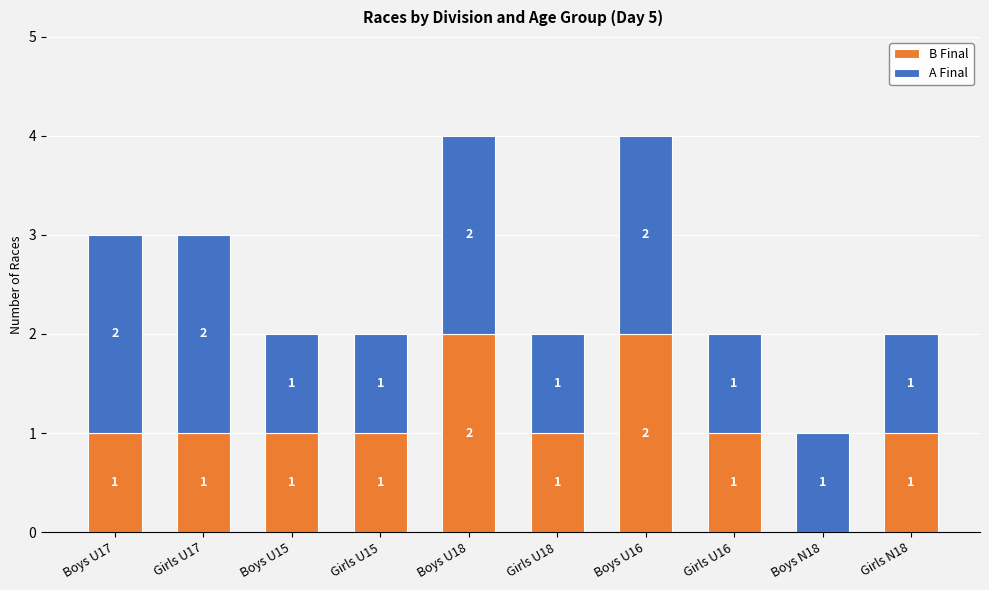

Reading left to right, transcribe the values for B Final.

Boys U17=1	Girls U17=1	Boys U15=1	Girls U15=1	Boys U18=2	Girls U18=1	Boys U16=2	Girls U16=1	Boys N18=0	Girls N18=1